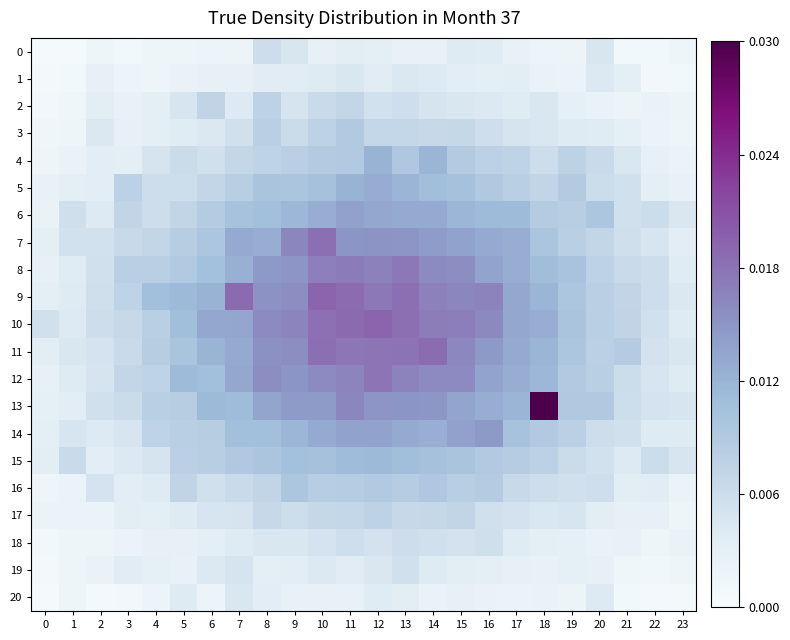

Reading left to right, what are all the values shown in this chart?

0: 0=0.0	1=0.0	2=0.0	3=0.0	4=0.0	5=0.0	6=0.0	7=0.0	8=0.0	9=0.0	10=0.0	11=0.0	12=0.0	13=0.0	14=0.0	15=0.0	16=0.0	17=0.0	18=0.0	19=0.0	20=0.0	21=0.0	22=0.0	23=0.0
1: 0=0.0	1=0.0	2=0.0	3=0.0	4=0.0	5=0.0	6=0.0	7=0.0	8=0.0	9=0.0	10=0.0	11=0.0	12=0.0	13=0.0	14=0.0	15=0.0	16=0.0	17=0.0	18=0.0	19=0.0	20=0.0	21=0.0	22=0.0	23=0.0
2: 0=0.0	1=0.0	2=0.0	3=0.0	4=0.0	5=0.0	6=0.0	7=0.0	8=0.0	9=0.0	10=0.0	11=0.0	12=0.0	13=0.0	14=0.0	15=0.0	16=0.0	17=0.0	18=0.0	19=0.0	20=0.0	21=0.0	22=0.0	23=0.0
3: 0=0.0	1=0.0	2=0.0	3=0.0	4=0.0	5=0.0	6=0.0	7=0.0	8=0.0	9=0.0	10=0.0	11=0.0	12=0.0	13=0.0	14=0.0	15=0.0	16=0.0	17=0.0	18=0.0	19=0.0	20=0.0	21=0.0	22=0.0	23=0.0
4: 0=0.0	1=0.0	2=0.0	3=0.0	4=0.0	5=0.0	6=0.0	7=0.0	8=0.0	9=0.0	10=0.0	11=0.0	12=0.0	13=0.0	14=0.0	15=0.0	16=0.0	17=0.0	18=0.0	19=0.0	20=0.0	21=0.0	22=0.0	23=0.0
5: 0=0.0	1=0.0	2=0.0	3=0.0	4=0.0	5=0.0	6=0.0	7=0.0	8=0.0	9=0.0	10=0.0	11=0.0	12=0.0	13=0.0	14=0.0	15=0.0	16=0.0	17=0.0	18=0.0	19=0.0	20=0.0	21=0.0	22=0.0	23=0.0
6: 0=0.0	1=0.0	2=0.0	3=0.0	4=0.0	5=0.0	6=0.0	7=0.0	8=0.0	9=0.0	10=0.0	11=0.0	12=0.0	13=0.0	14=0.0	15=0.0	16=0.0	17=0.0	18=0.0	19=0.0	20=0.0	21=0.0	22=0.0	23=0.0
7: 0=0.0	1=0.0	2=0.0	3=0.0	4=0.0	5=0.0	6=0.0	7=0.0	8=0.0	9=0.0	10=0.0	11=0.0	12=0.0	13=0.0	14=0.0	15=0.0	16=0.0	17=0.0	18=0.0	19=0.0	20=0.0	21=0.0	22=0.0	23=0.0
8: 0=0.0	1=0.0	2=0.0	3=0.0	4=0.0	5=0.0	6=0.0	7=0.0	8=0.0	9=0.0	10=0.0	11=0.0	12=0.0	13=0.0	14=0.0	15=0.0	16=0.0	17=0.0	18=0.0	19=0.0	20=0.0	21=0.0	22=0.0	23=0.0
9: 0=0.0	1=0.0	2=0.0	3=0.0	4=0.0	5=0.0	6=0.0	7=0.0	8=0.0	9=0.0	10=0.0	11=0.0	12=0.0	13=0.0	14=0.0	15=0.0	16=0.0	17=0.0	18=0.0	19=0.0	20=0.0	21=0.0	22=0.0	23=0.0
10: 0=0.0	1=0.0	2=0.0	3=0.0	4=0.0	5=0.0	6=0.0	7=0.0	8=0.0	9=0.0	10=0.0	11=0.0	12=0.0	13=0.0	14=0.0	15=0.0	16=0.0	17=0.0	18=0.0	19=0.0	20=0.0	21=0.0	22=0.0	23=0.0
11: 0=0.0	1=0.0	2=0.0	3=0.0	4=0.0	5=0.0	6=0.0	7=0.0	8=0.0	9=0.0	10=0.0	11=0.0	12=0.0	13=0.0	14=0.0	15=0.0	16=0.0	17=0.0	18=0.0	19=0.0	20=0.0	21=0.0	22=0.0	23=0.0
12: 0=0.0	1=0.0	2=0.0	3=0.0	4=0.0	5=0.0	6=0.0	7=0.0	8=0.0	9=0.0	10=0.0	11=0.0	12=0.0	13=0.0	14=0.0	15=0.0	16=0.0	17=0.0	18=0.0	19=0.0	20=0.0	21=0.0	22=0.0	23=0.0
13: 0=0.0	1=0.0	2=0.0	3=0.0	4=0.0	5=0.0	6=0.0	7=0.0	8=0.0	9=0.0	10=0.0	11=0.0	12=0.0	13=0.0	14=0.0	15=0.0	16=0.0	17=0.0	18=0.0	19=0.0	20=0.0	21=0.0	22=0.0	23=0.0
14: 0=0.0	1=0.0	2=0.0	3=0.0	4=0.0	5=0.0	6=0.0	7=0.0	8=0.0	9=0.0	10=0.0	11=0.0	12=0.0	13=0.0	14=0.0	15=0.0	16=0.0	17=0.0	18=0.0	19=0.0	20=0.0	21=0.0	22=0.0	23=0.0
15: 0=0.0	1=0.0	2=0.0	3=0.0	4=0.0	5=0.0	6=0.0	7=0.0	8=0.0	9=0.0	10=0.0	11=0.0	12=0.0	13=0.0	14=0.0	15=0.0	16=0.0	17=0.0	18=0.0	19=0.0	20=0.0	21=0.0	22=0.0	23=0.0
16: 0=0.0	1=0.0	2=0.0	3=0.0	4=0.0	5=0.0	6=0.0	7=0.0	8=0.0	9=0.0	10=0.0	11=0.0	12=0.0	13=0.0	14=0.0	15=0.0	16=0.0	17=0.0	18=0.0	19=0.0	20=0.0	21=0.0	22=0.0	23=0.0
17: 0=0.0	1=0.0	2=0.0	3=0.0	4=0.0	5=0.0	6=0.0	7=0.0	8=0.0	9=0.0	10=0.0	11=0.0	12=0.0	13=0.0	14=0.0	15=0.0	16=0.0	17=0.0	18=0.0	19=0.0	20=0.0	21=0.0	22=0.0	23=0.0
18: 0=0.0	1=0.0	2=0.0	3=0.0	4=0.0	5=0.0	6=0.0	7=0.0	8=0.0	9=0.0	10=0.0	11=0.0	12=0.0	13=0.0	14=0.0	15=0.0	16=0.0	17=0.0	18=0.0	19=0.0	20=0.0	21=0.0	22=0.0	23=0.0
19: 0=0.0	1=0.0	2=0.0	3=0.0	4=0.0	5=0.0	6=0.0	7=0.0	8=0.0	9=0.0	10=0.0	11=0.0	12=0.0	13=0.0	14=0.0	15=0.0	16=0.0	17=0.0	18=0.0	19=0.0	20=0.0	21=0.0	22=0.0	23=0.0
20: 0=0.0	1=0.0	2=0.0	3=0.0	4=0.0	5=0.0	6=0.0	7=0.0	8=0.0	9=0.0	10=0.0	11=0.0	12=0.0	13=0.0	14=0.0	15=0.0	16=0.0	17=0.0	18=0.0	19=0.0	20=0.0	21=0.0	22=0.0	23=0.0